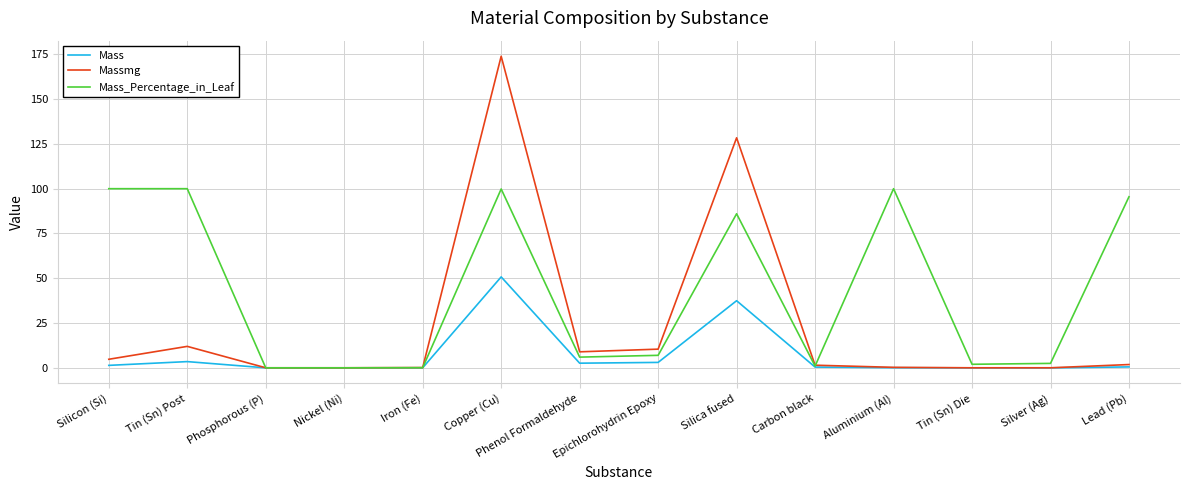

Which label corresponds to the largest value in the chart?

Copper (Cu)